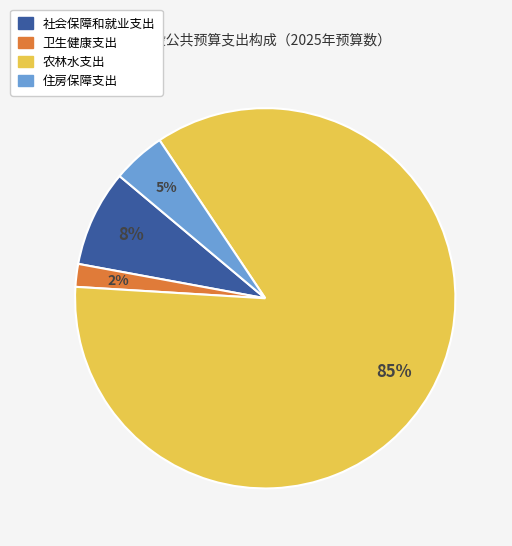

To the nearest percent, what portion does 住房保障支出 represent?

5%